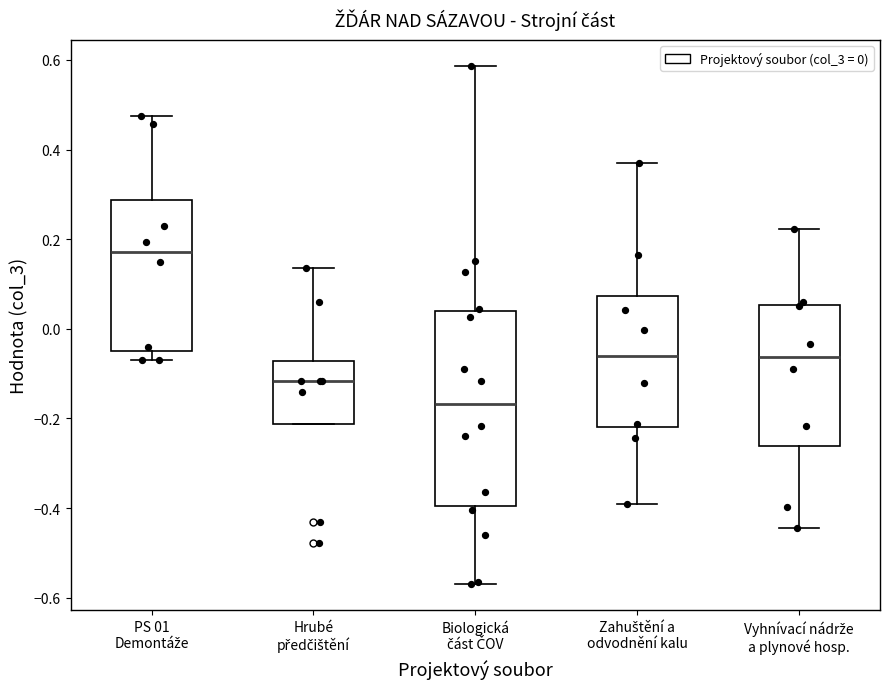

Reading left to right, read every box against the y-axis: the position of its median line, the range the box covers, and the ends of its whiskers. The values are not printed on the chart, so give them approximately, as read against the axis.

PS 01 Demontáže: median 0.18, box -0.04 to 0.28, whiskers -0.08 to 0.48
Hrubé předčištění: median -0.12, box -0.22 to -0.08, whiskers -0.22 to 0.14
Biologická část ČOV: median -0.16, box -0.40 to 0.04, whiskers -0.56 to 0.58
Zahuštění a odvodnění kalu: median -0.06, box -0.22 to 0.08, whiskers -0.40 to 0.38
Vyhnívací nádrže a plynové hosp.: median -0.06, box -0.26 to 0.06, whiskers -0.44 to 0.22